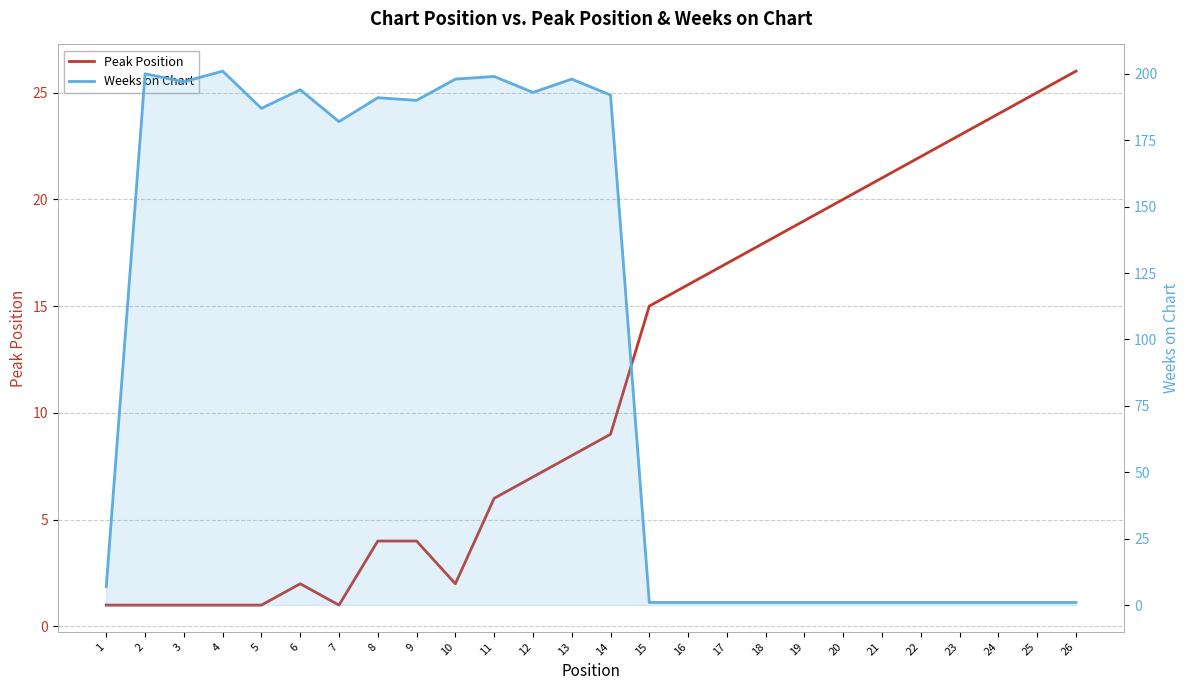

Does the chart display data point markers on the line(s)?

No